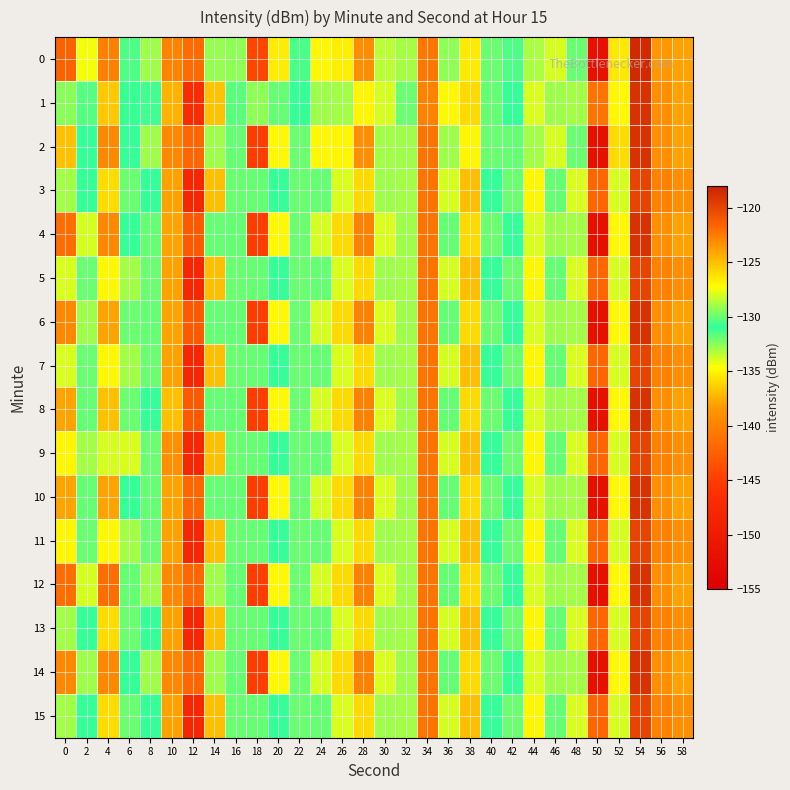

What is the total value across all series at 40?

-2103.0